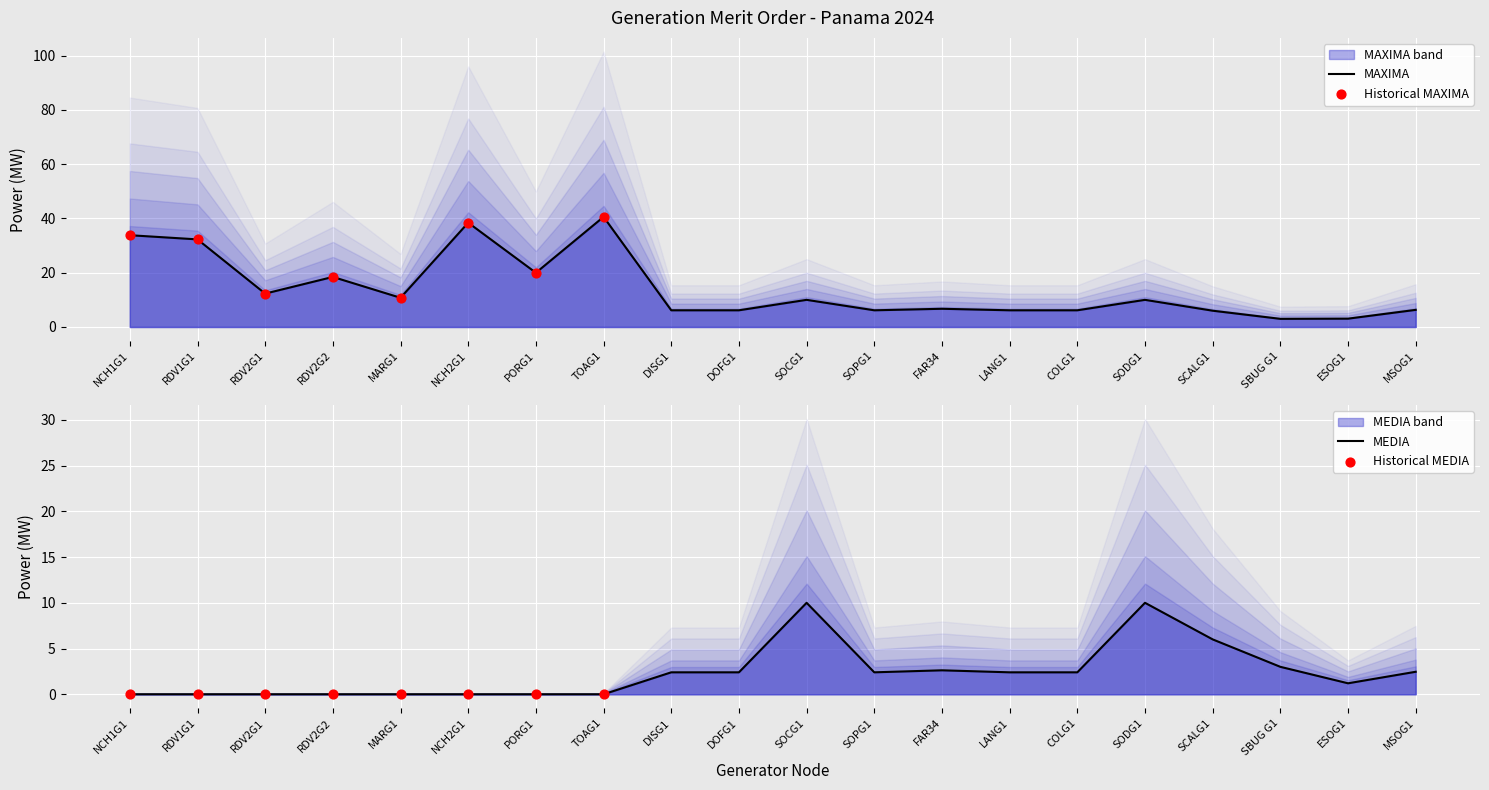

What are all the series names shown in the legend?

MAXIMA, MEDIA